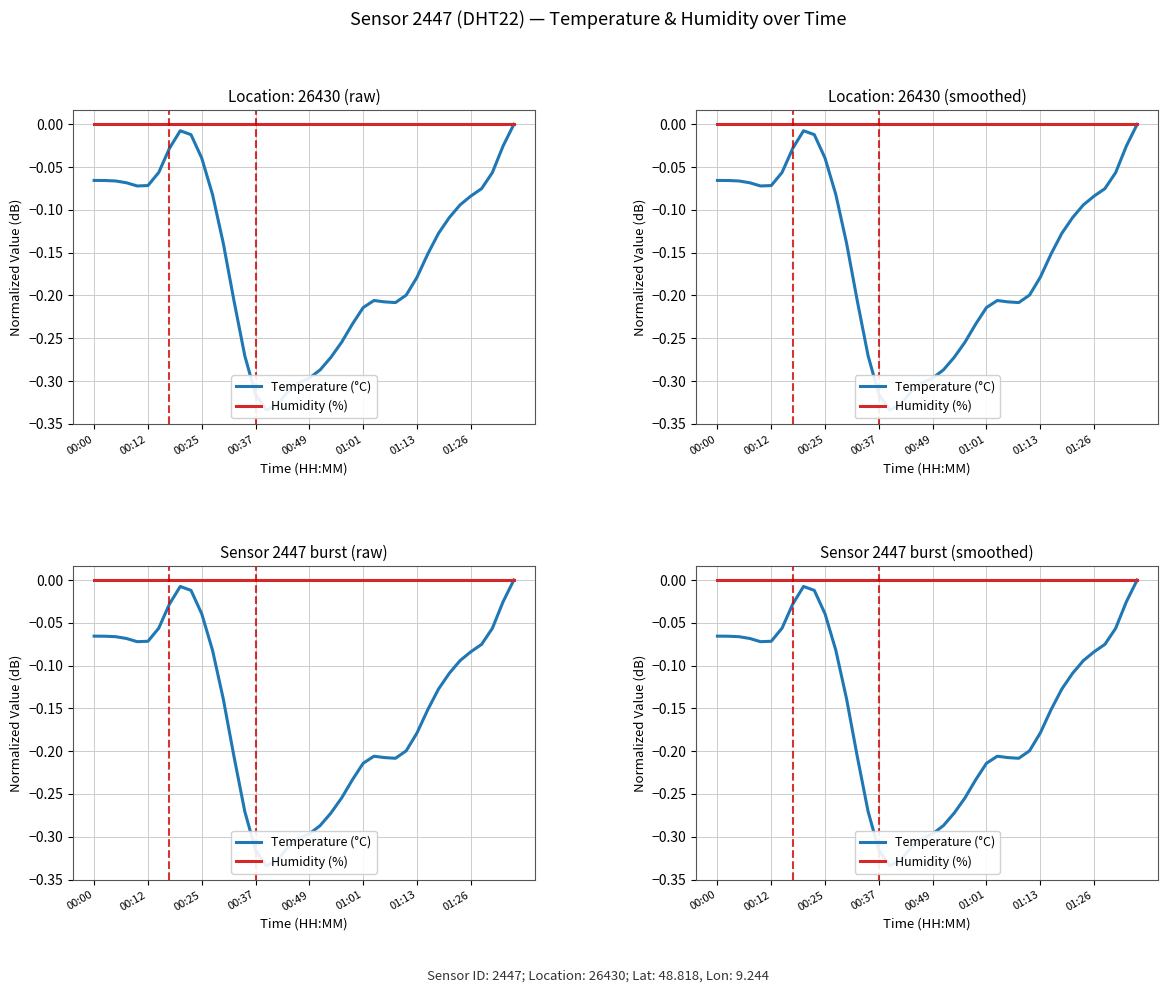

Rank the series by their maximum value, from lowest to highest.

Temperature (°C), Humidity (%)